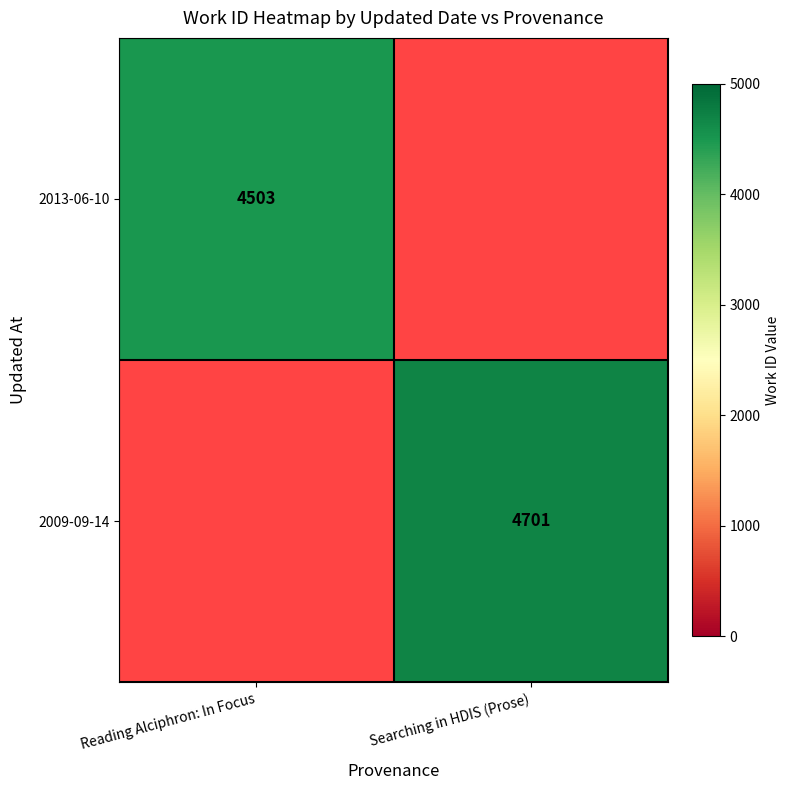

True or false: 2009-09-14 has a value of 6900 at Searching in HDIS (Prose).

False